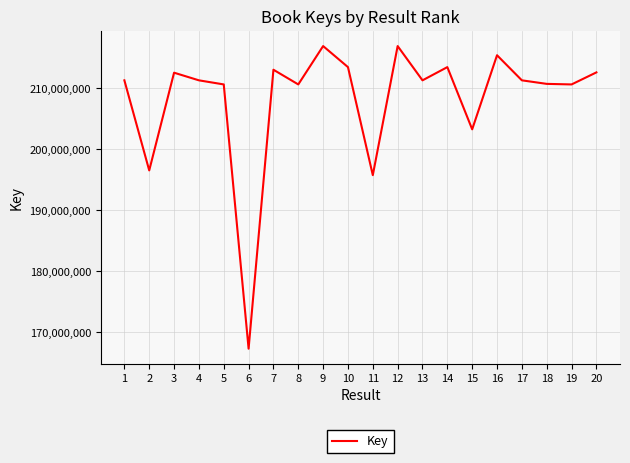

How many distinct data groups are displayed?

1